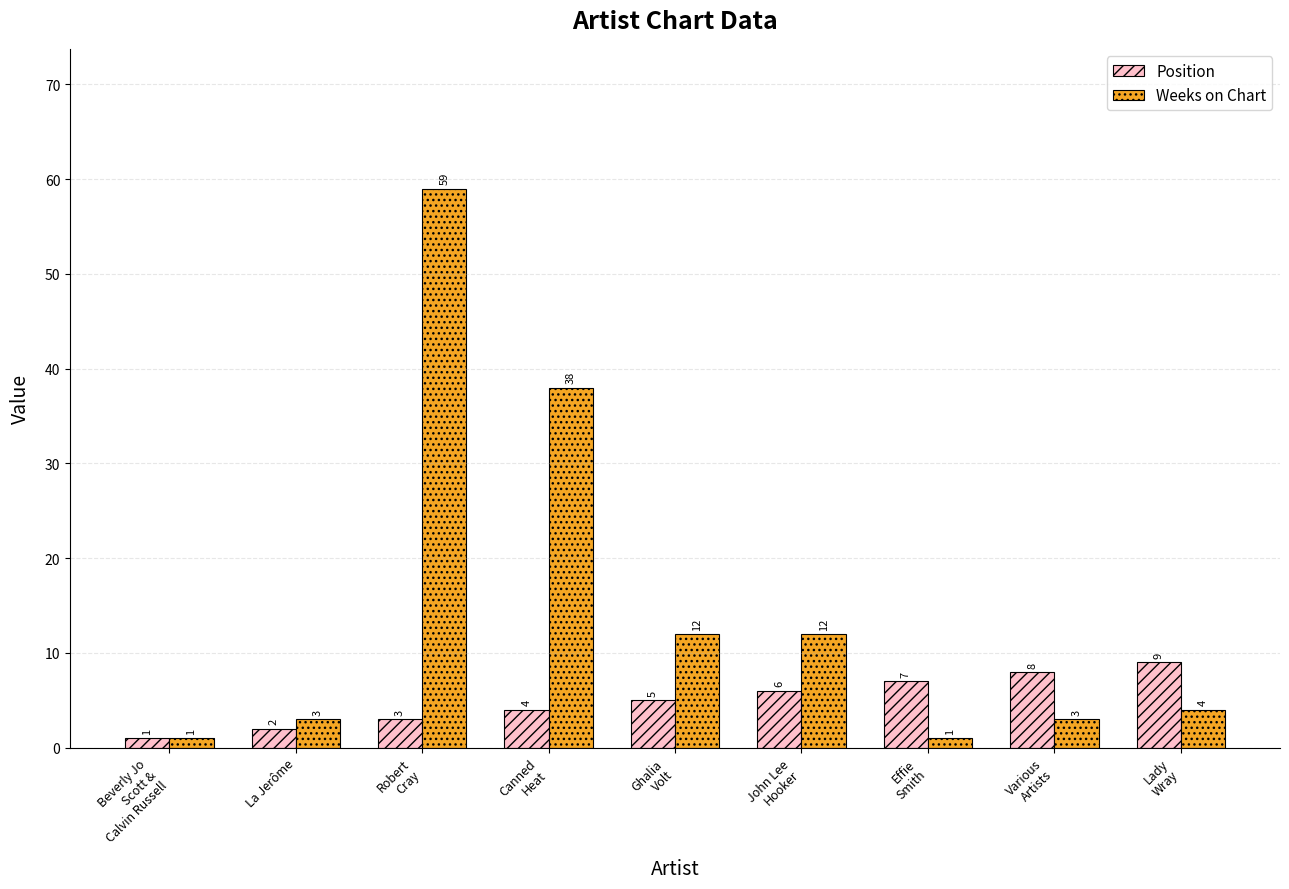

What is the sum of the Position values at Canned
Heat and Effie
Smith?

11